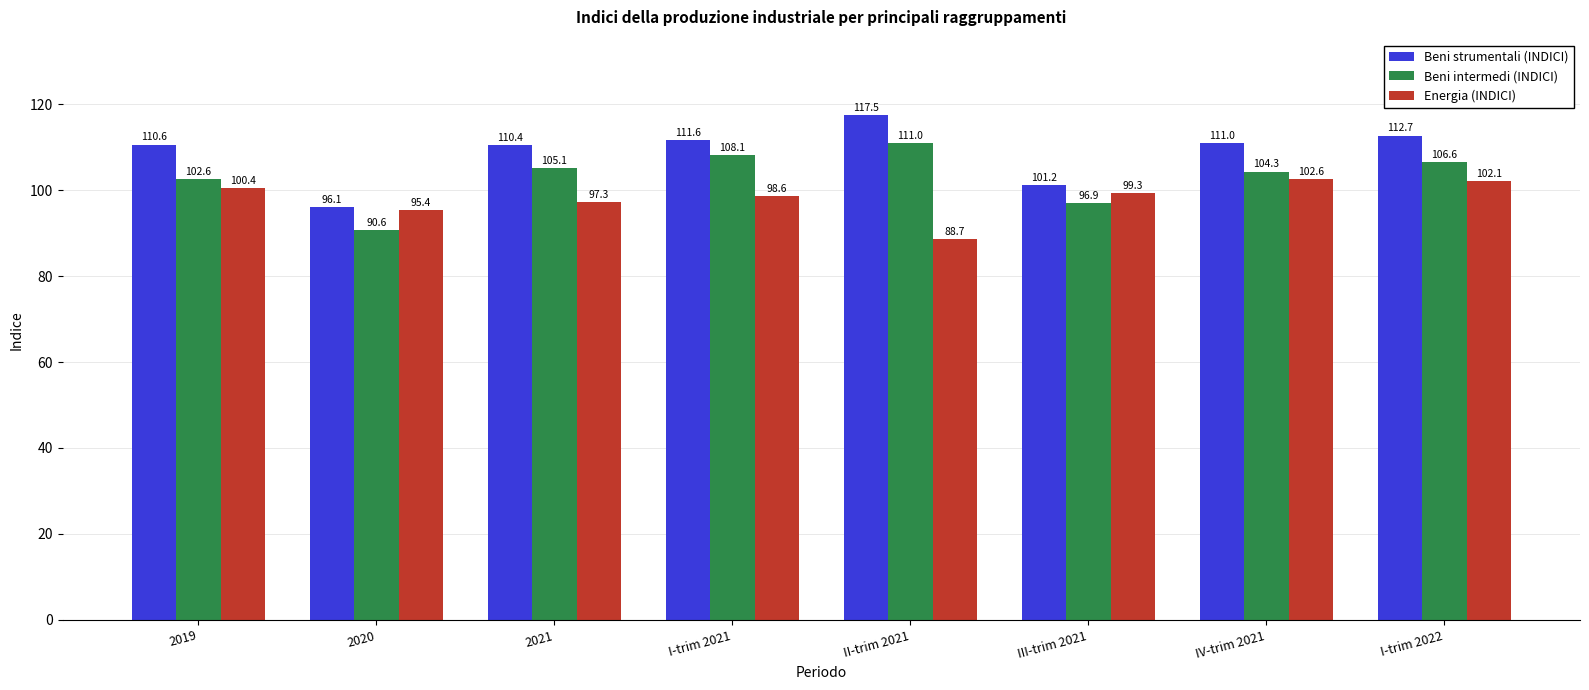

Which series changed the most between I-trim 2021 and I-trim 2022?

Energia (INDICI)